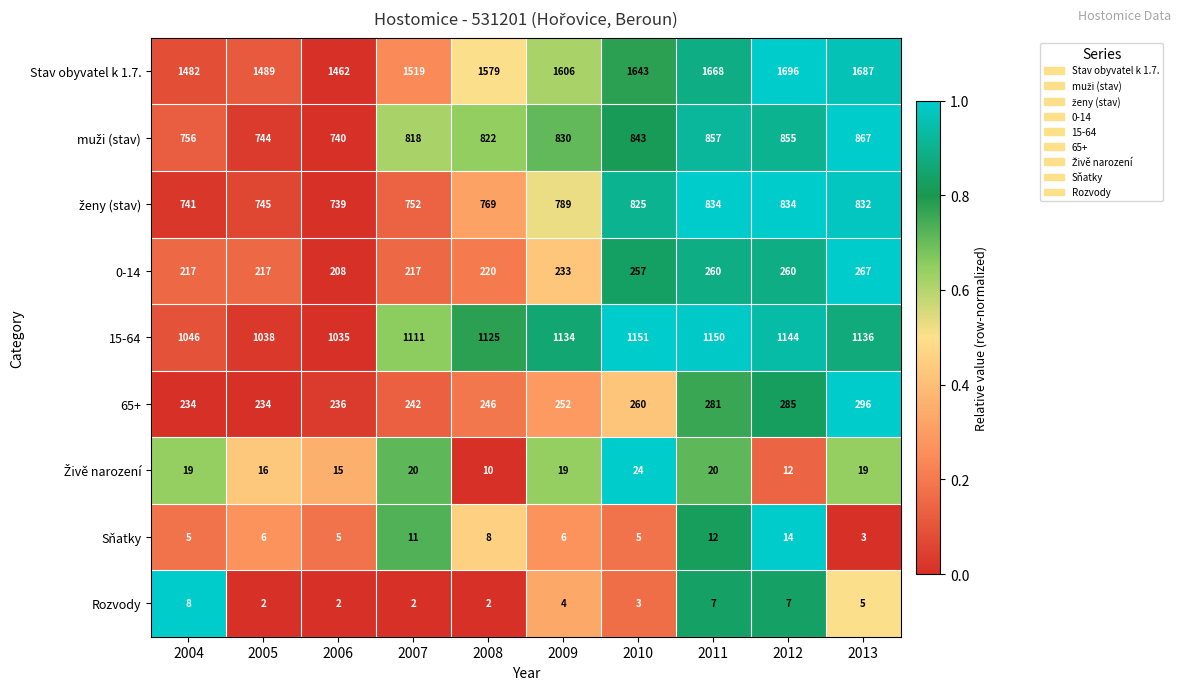

Which series changed the most between 2009 and 2010?

Stav obyvatel k 1.7.